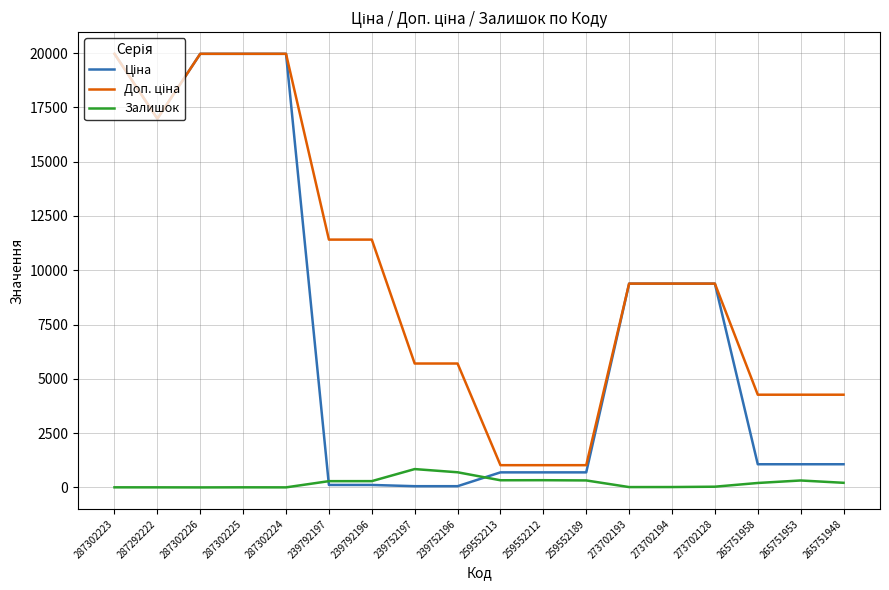

The Залишок series shows 289.0 at 239792197. True or false?

True